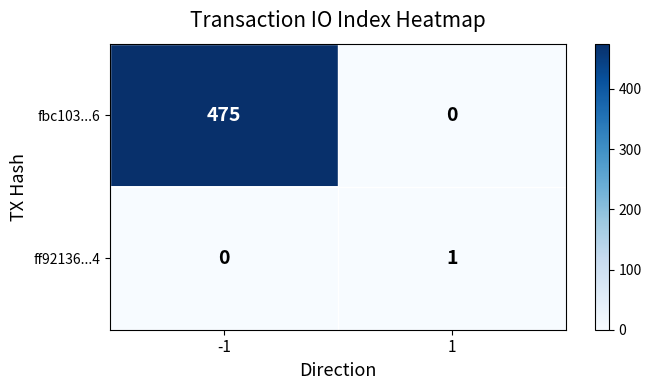

What is the sum of the fbc103...6 values at -1 and 1?

475